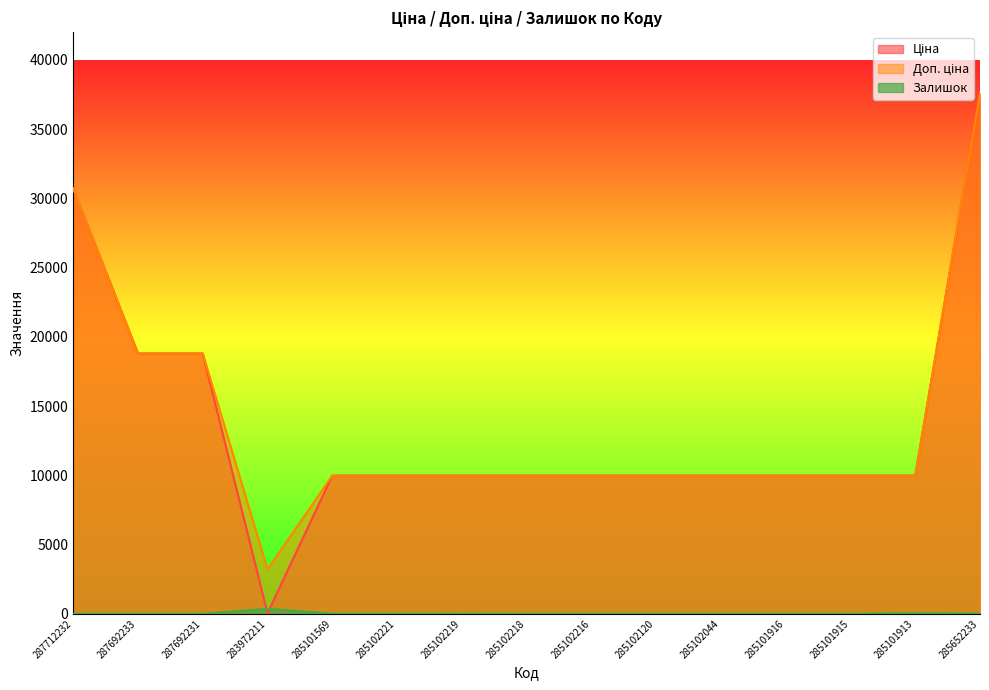

Is it true that Ціна equals 16702.4 at 285102221?

False